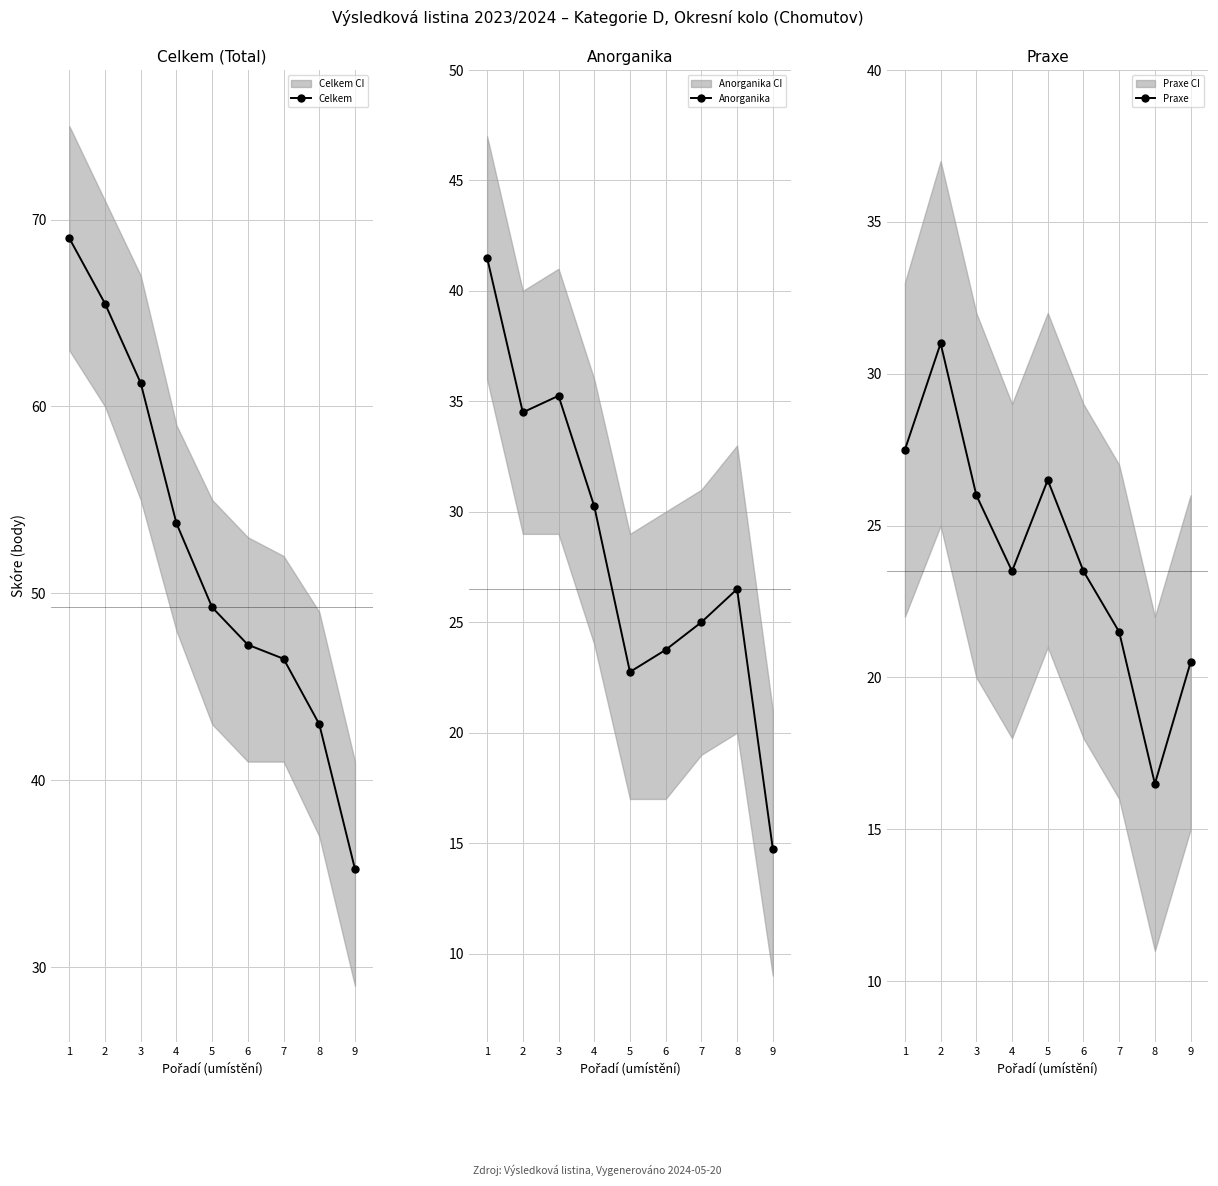

Which label corresponds to the smallest value in the chart?

9